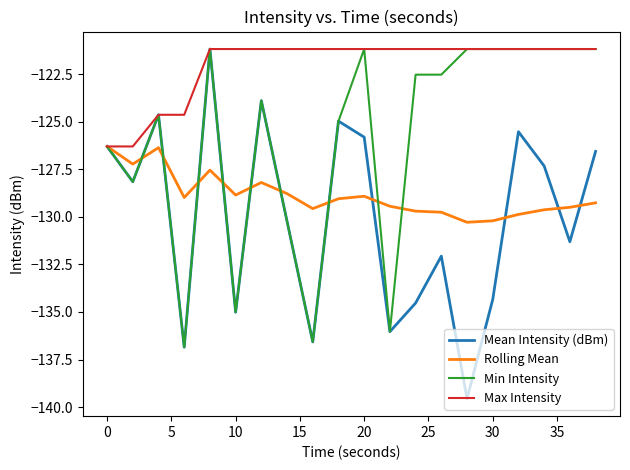

Does the chart have visible grid lines?

No